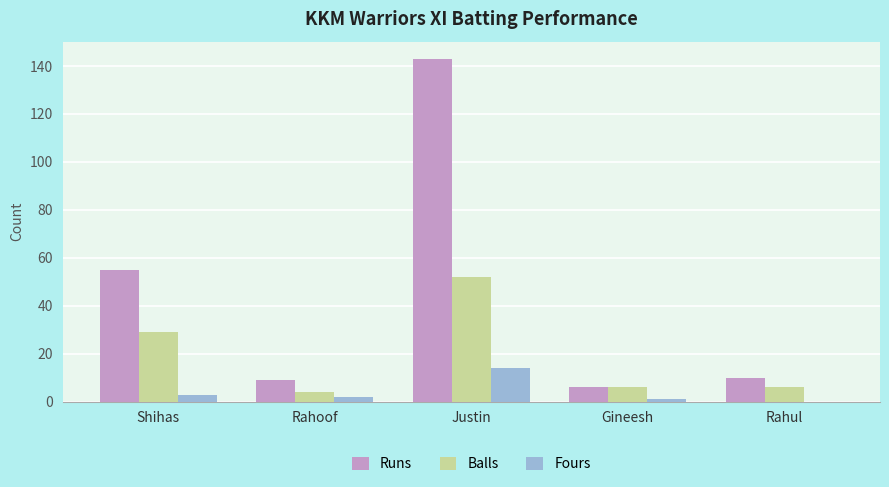

Is the value of Balls at Shihas greater than the value of Fours at Rahoof?

Yes